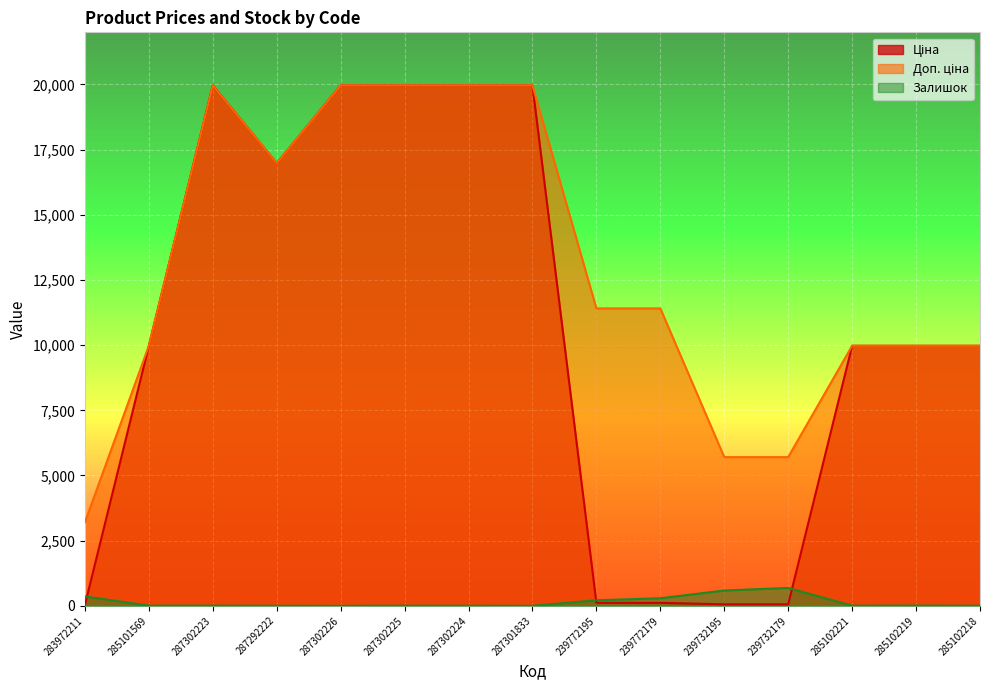

At which label is Залишок closest to 343?

283972211